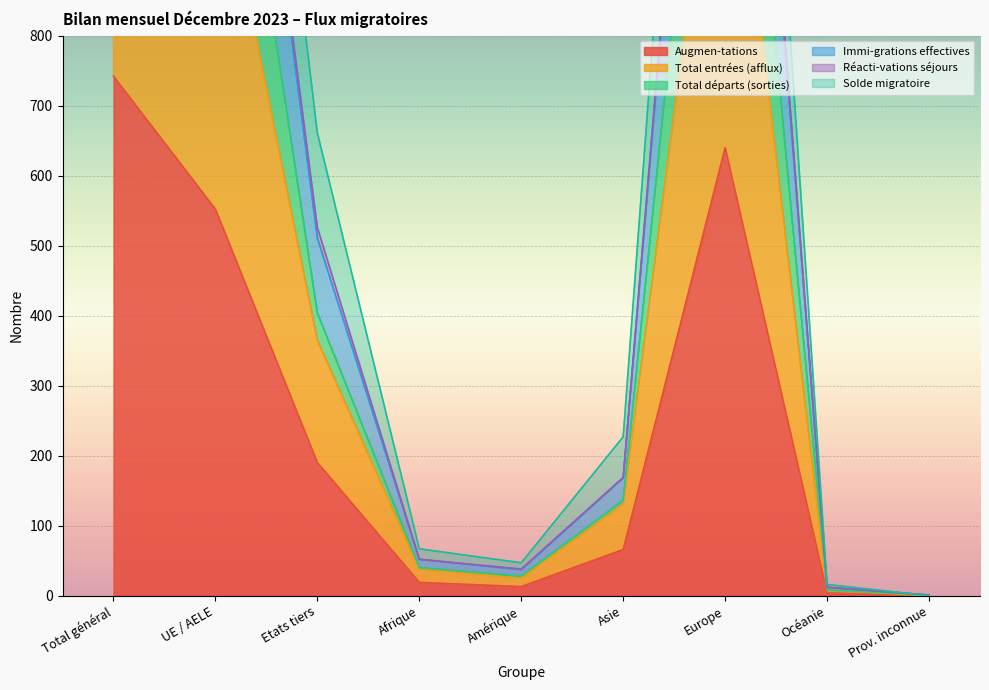

What is the sum of the Solde migratoire values at Etats tiers and Total général?

2706